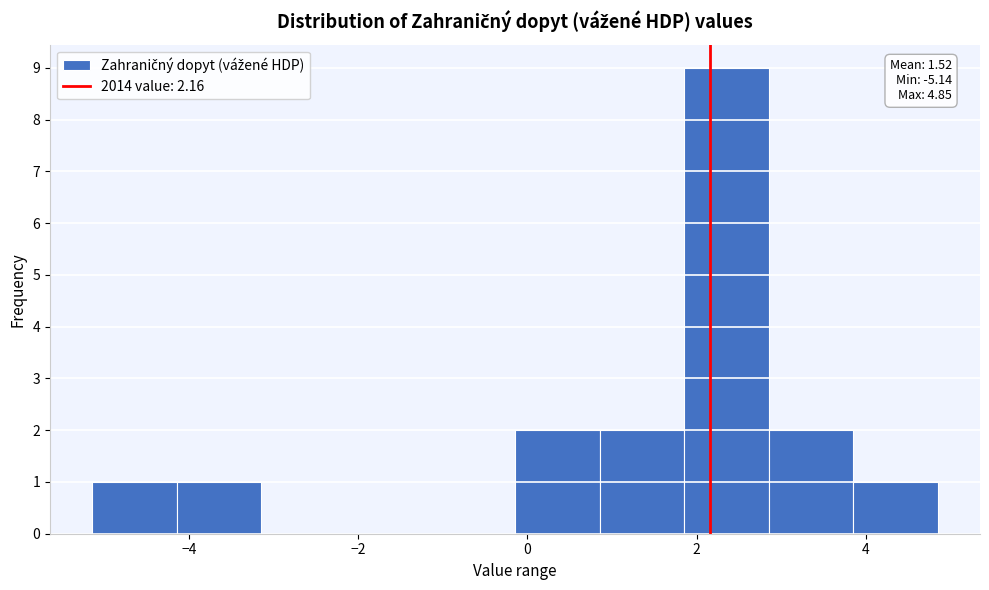

Which range on the x-axis has the tallest bar?

1.8 to 2.8